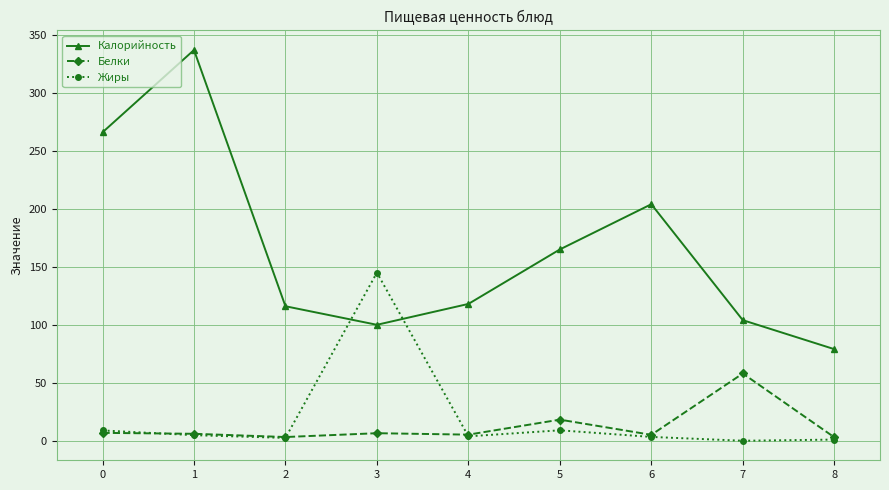

What is the approximate value of Жиры at 8?

1.0